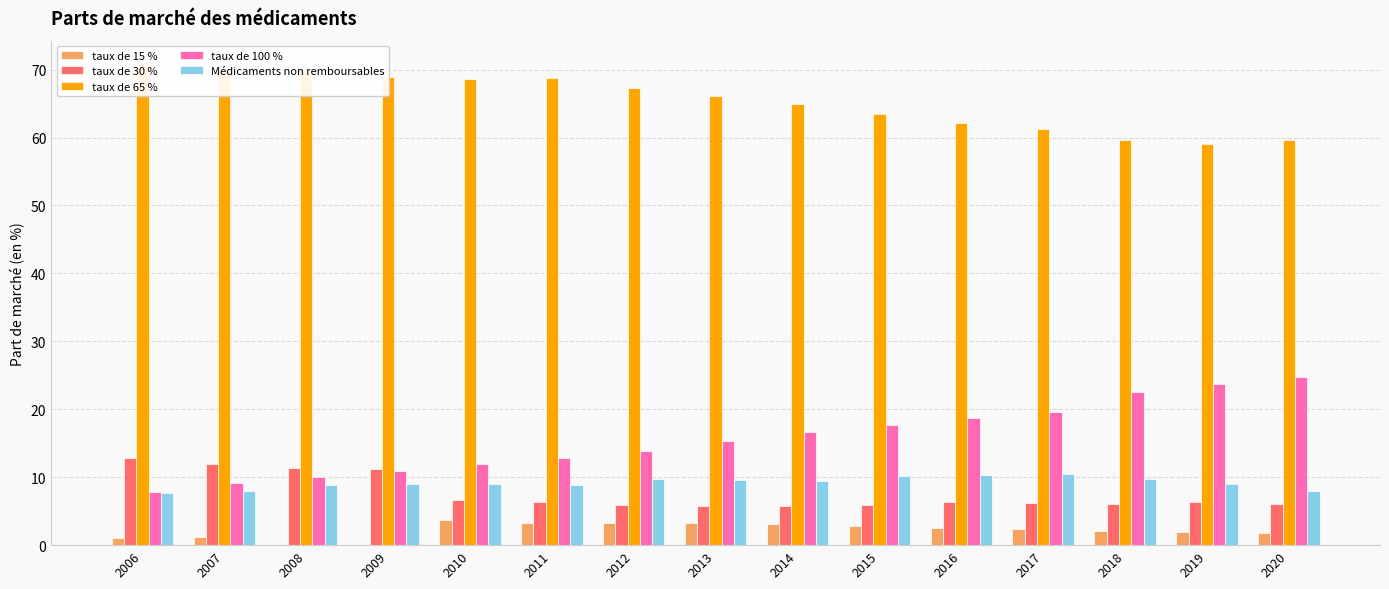

What is the total value across all series at 2011?

100.0